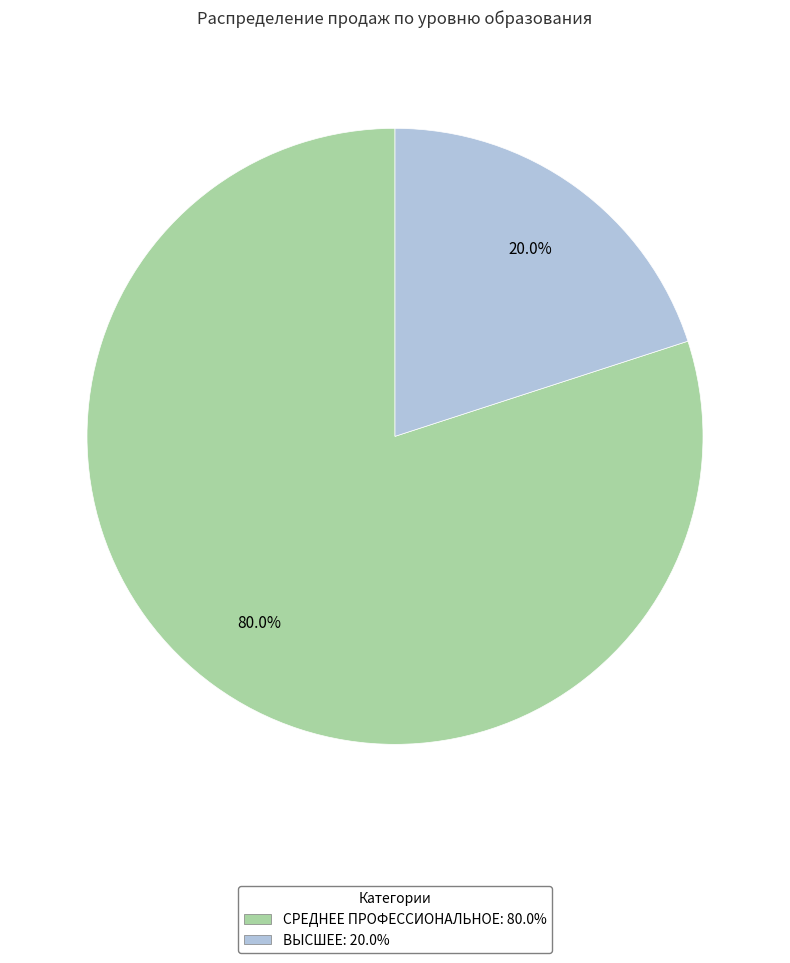

To the nearest percent, what is the difference between the ВЫСШЕЕ and СРЕДНЕЕ ПРОФЕССИОНАЛЬНОЕ slice percentages?

60%